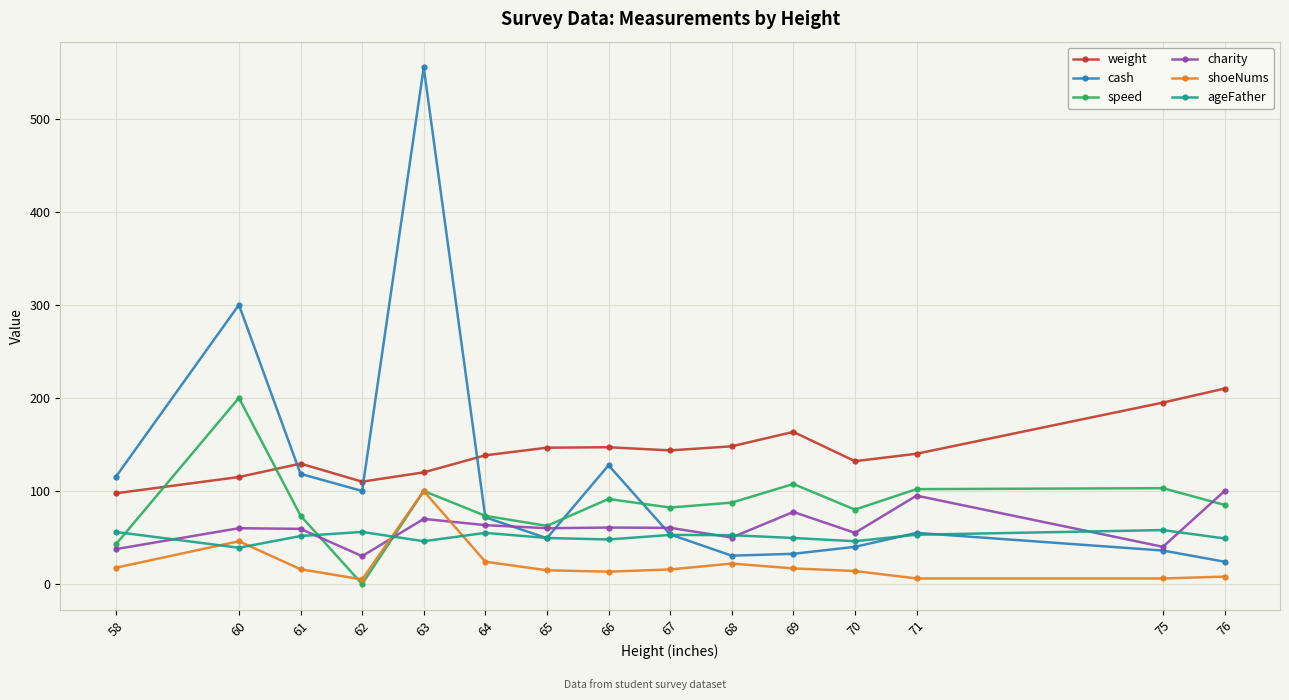

What is the approximate value of ageFather at 63?

46.0